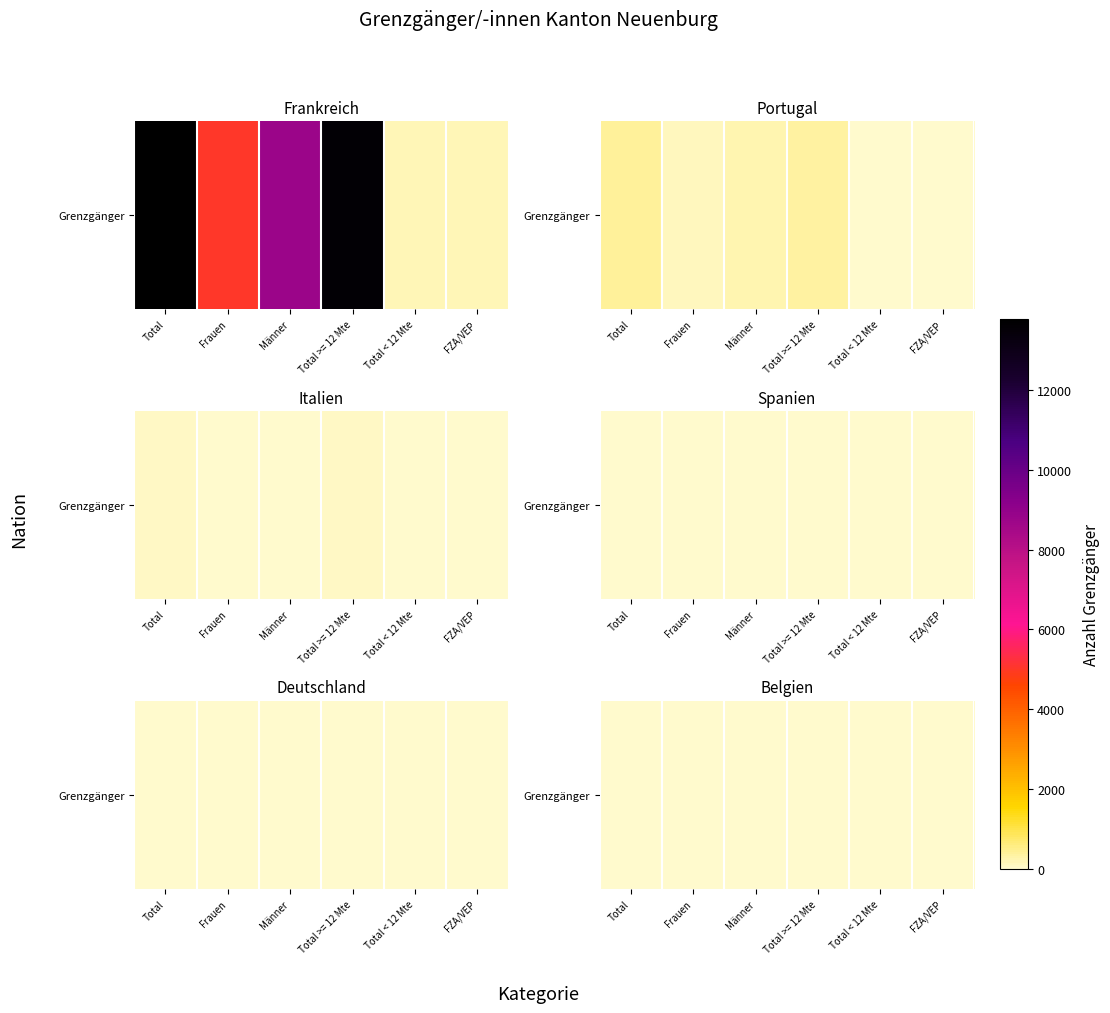

What is the sum of the values at Total >= 12 Mte and Männer?

45